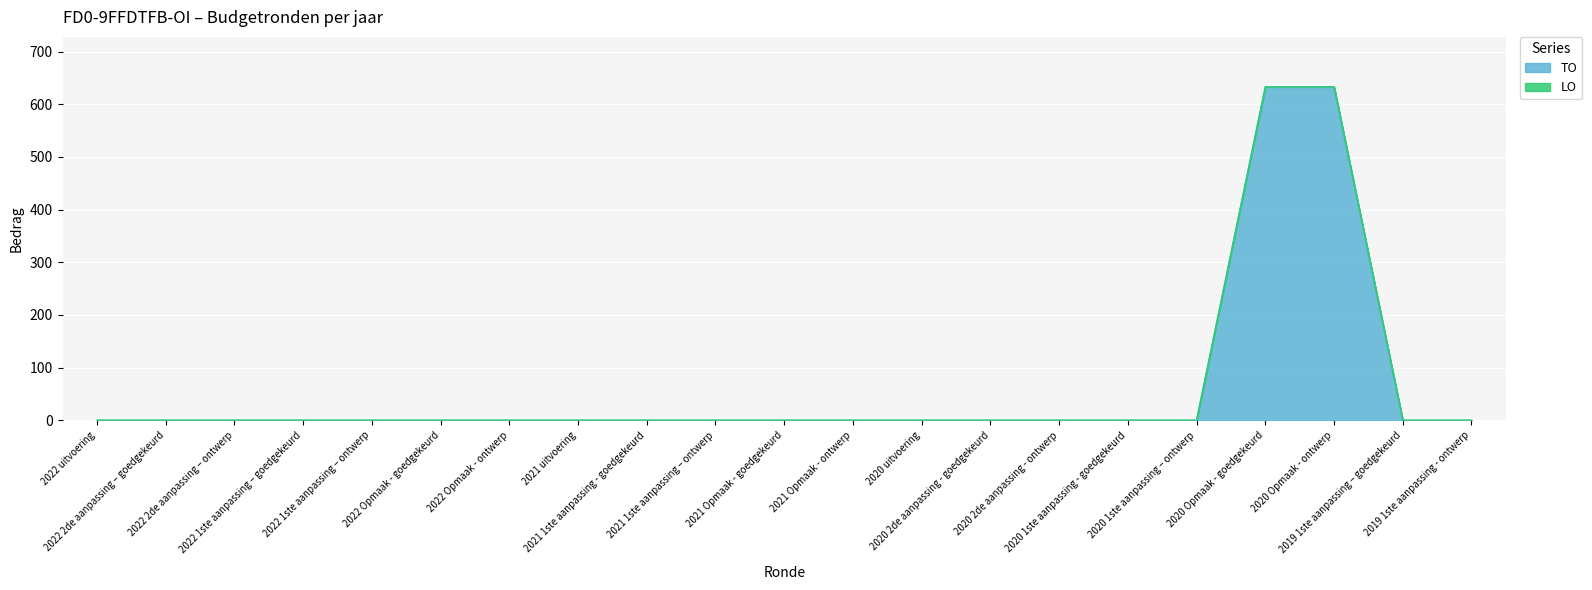

What is the difference between the maximum and minimum values?

633